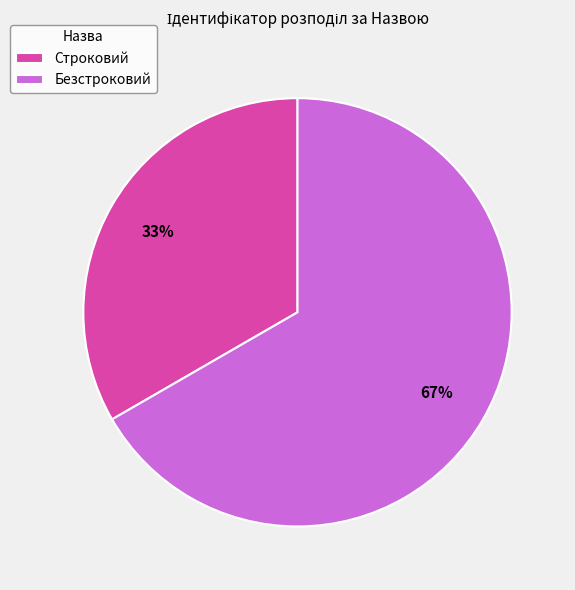

What is the ratio of the value at Строковий to the value at Безстроковий?

0.5